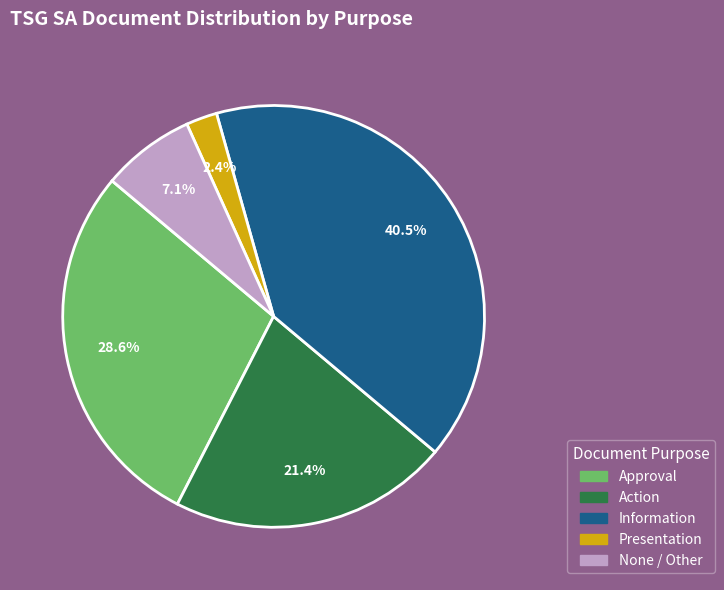

Approximately how many times larger is the value at Action compared to Information?

0.5